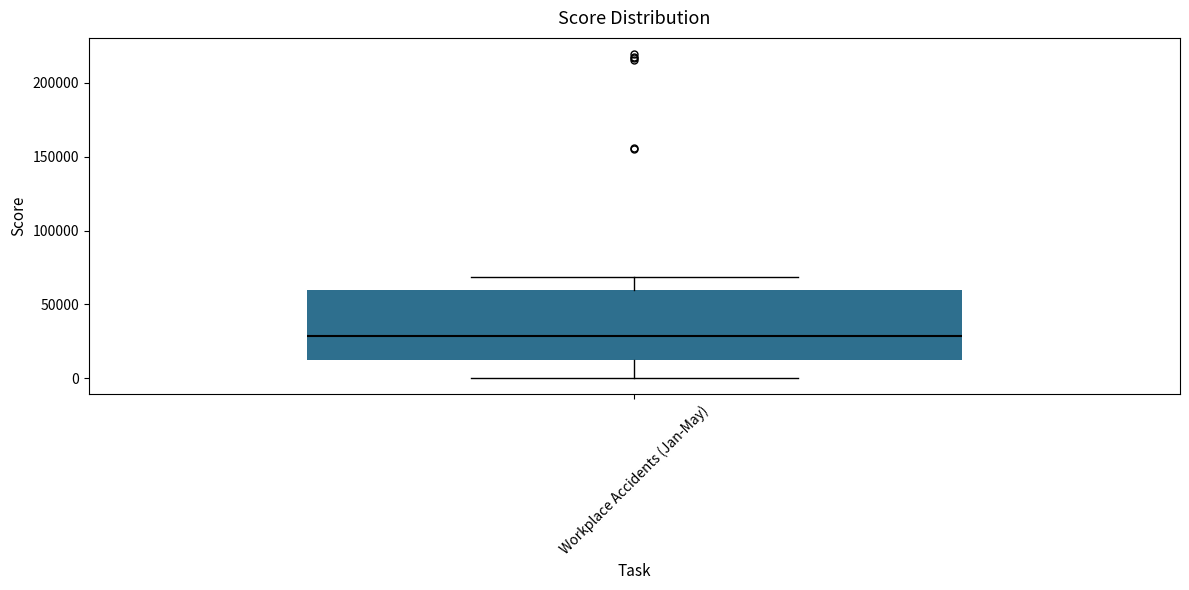

Where is the upper edge of the box for Workplace Accidents (Jan-May) on the y-axis? The values are not printed on the chart, so give them approximately, as read against the axis.

60000